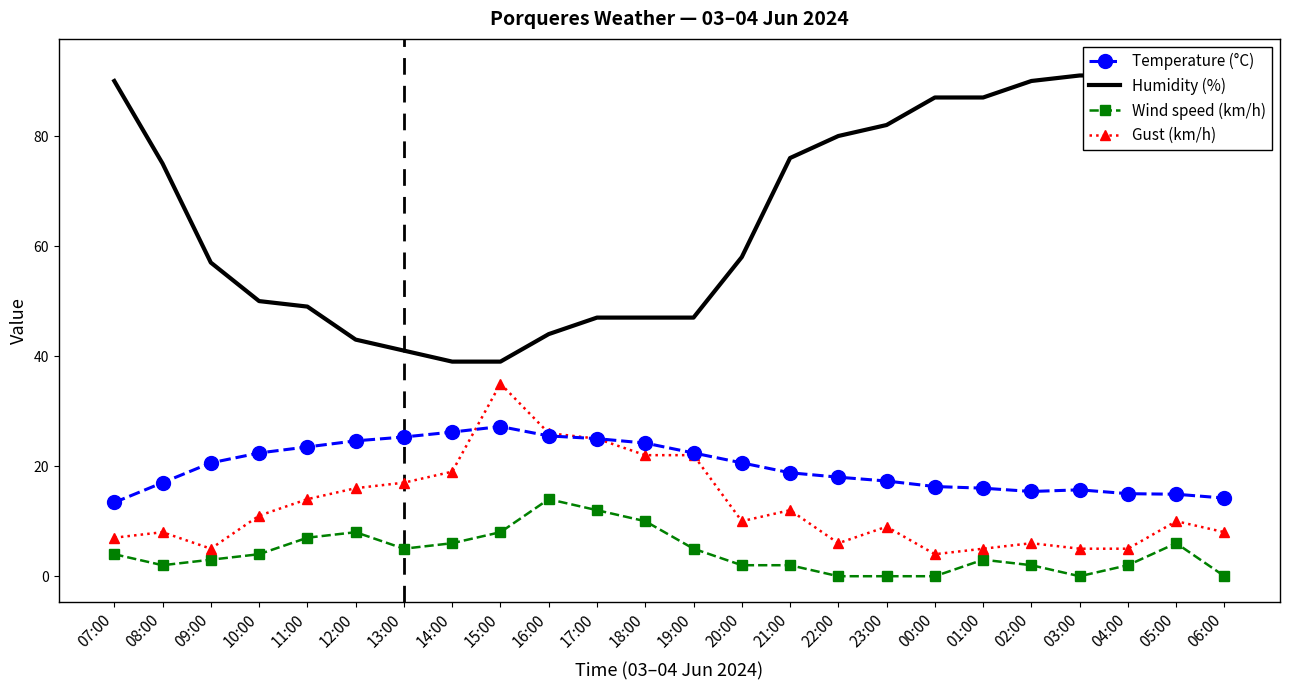

Which series has the largest range (max minus min)?

Humidity (%)